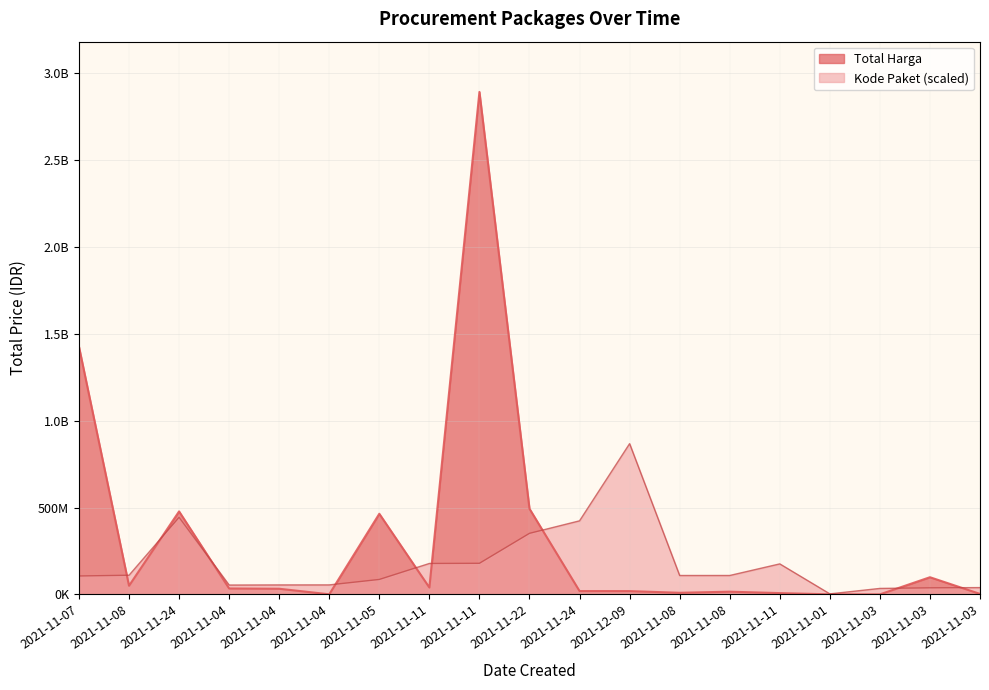

List the labels in order of value, smallest first.

2021-11-03, 2021-11-01, 2021-11-04, 2021-11-03, 2021-11-11, 2021-11-08, 2021-11-08, 2021-12-09, 2021-11-24, 2021-11-04, 2021-11-04, 2021-11-11, 2021-11-08, 2021-11-03, 2021-11-05, 2021-11-24, 2021-11-22, 2021-11-07, 2021-11-11